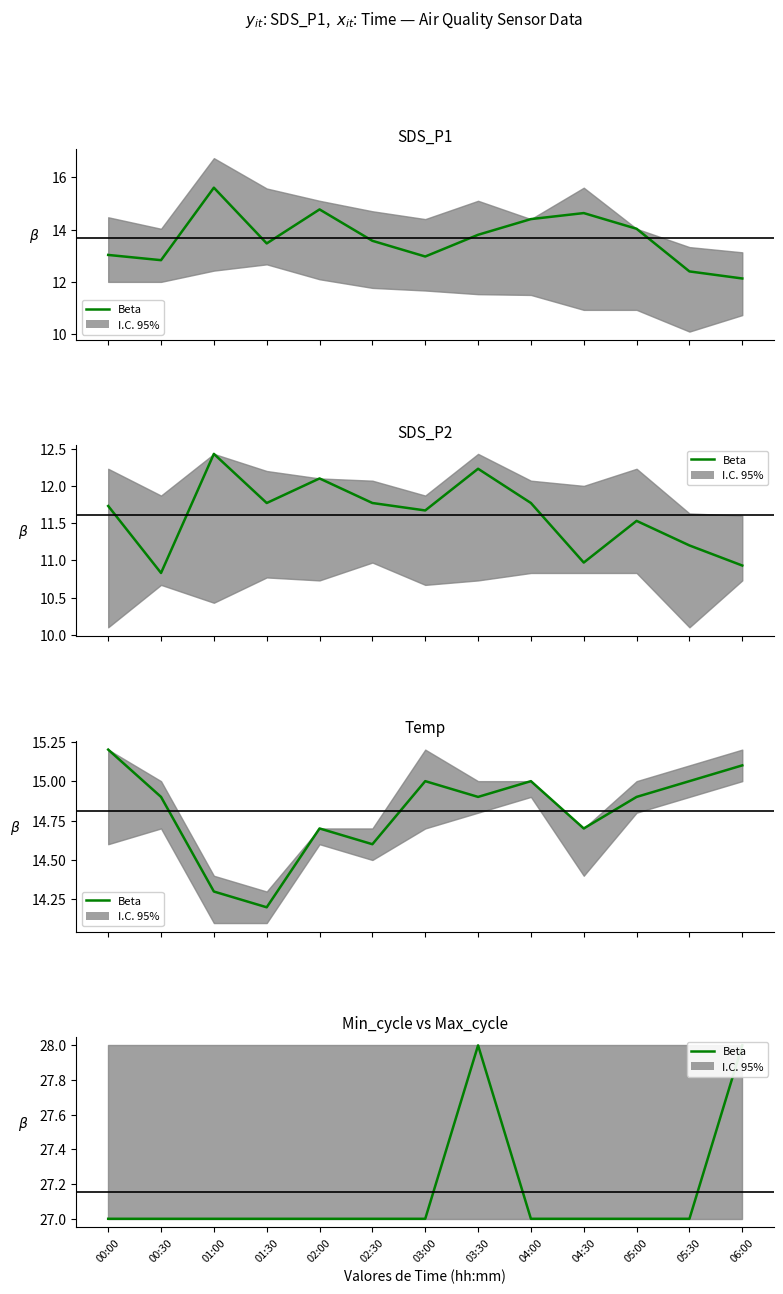

The value at 00:30 is 35. True or false?

False